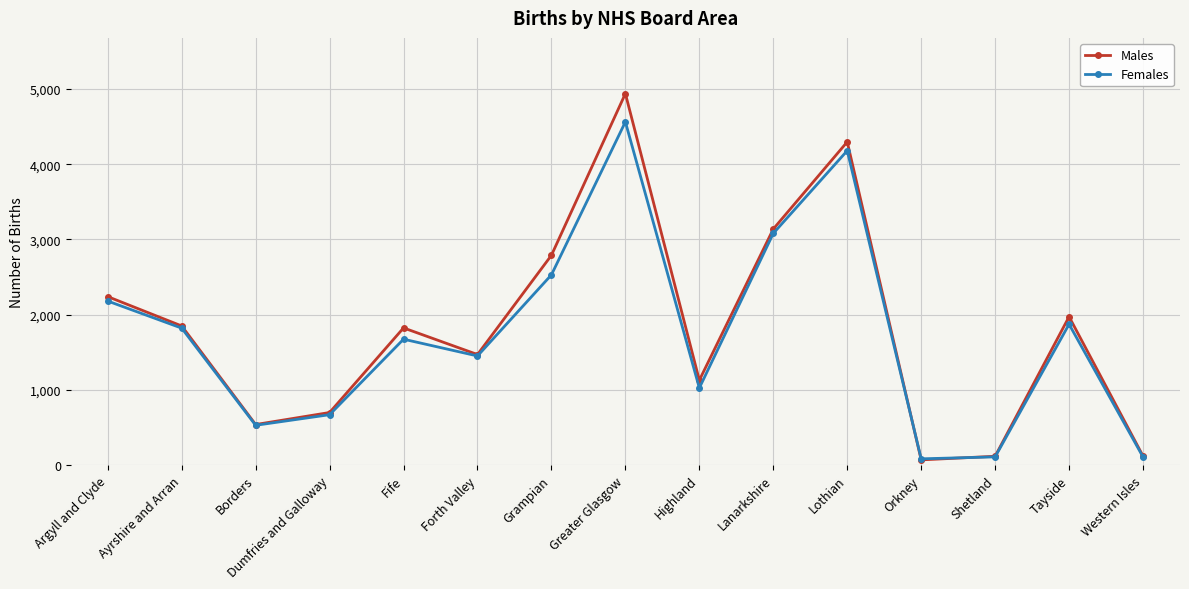

What is the spread (max minus min) of values at Borders?

10